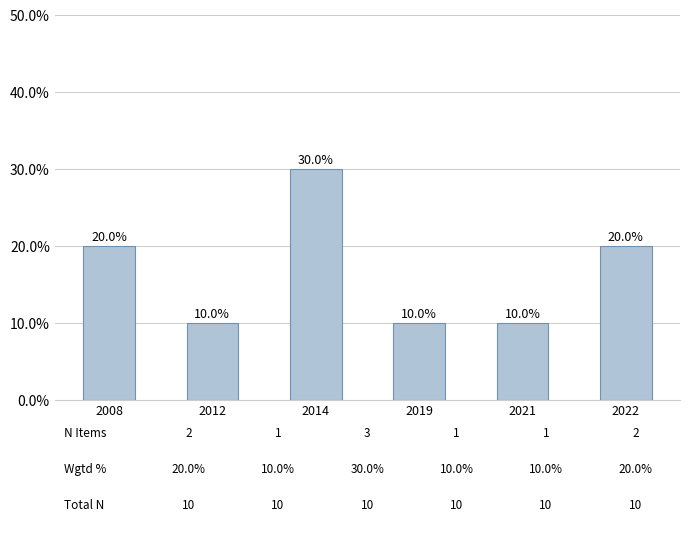

Which has a higher value, 2019 or 2008?

2008